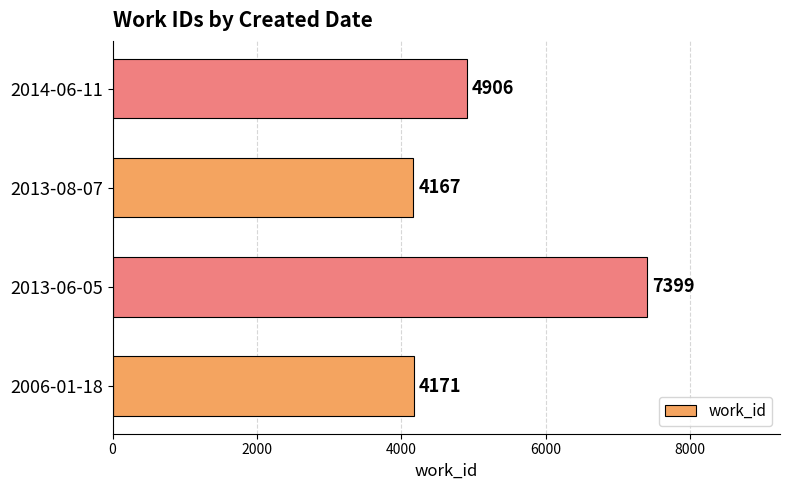

Rank the categories by value from highest to lowest.

2013-06-05, 2014-06-11, 2006-01-18, 2013-08-07